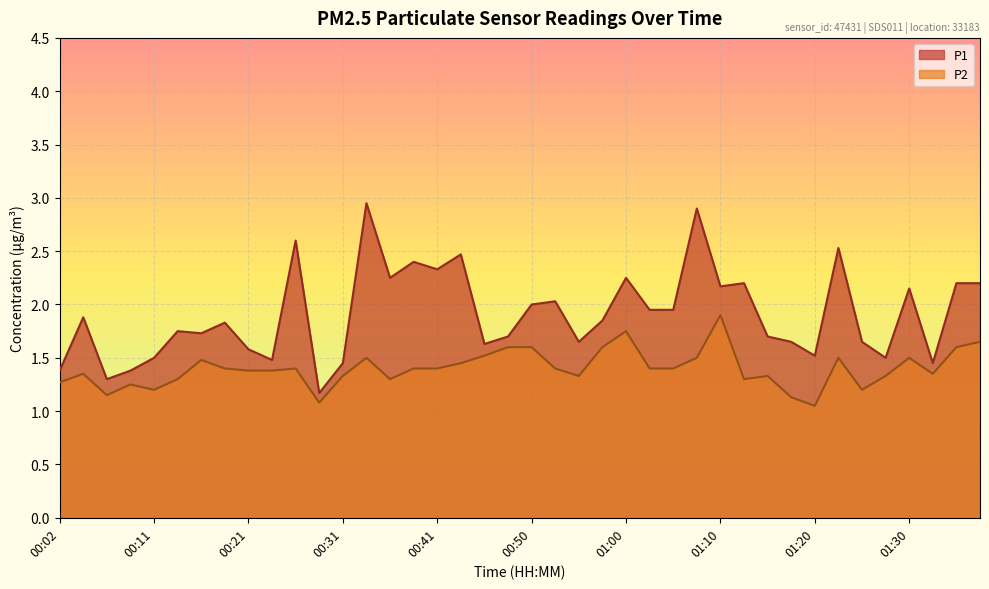

Reading left to right, extract all data points from this chart.

P1: 00:02=1.4	00:04=1.9	00:06=1.3	00:09=1.4	00:11=1.5	00:14=1.8	00:16=1.7	00:19=1.8	00:21=1.6	00:24=1.5	00:26=2.6	00:28=1.2	00:31=1.4	00:33=3.0	00:36=2.2	00:38=2.4	00:41=2.3	00:43=2.5	00:46=1.6	00:48=1.7	00:50=2.0	00:53=2.0	00:55=1.6	00:58=1.9	01:00=2.2	01:03=1.9	01:05=1.9	01:08=2.9	01:10=2.2	01:13=2.2	01:15=1.7	01:18=1.6	01:20=1.5	01:23=2.5	01:25=1.6	01:27=1.5	01:30=2.1	01:32=1.4	01:35=2.2	01:37=2.2
P2: 00:02=1.3	00:04=1.4	00:06=1.1	00:09=1.2	00:11=1.2	00:14=1.3	00:16=1.5	00:19=1.4	00:21=1.4	00:24=1.4	00:26=1.4	00:28=1.1	00:31=1.3	00:33=1.5	00:36=1.3	00:38=1.4	00:41=1.4	00:43=1.4	00:46=1.5	00:48=1.6	00:50=1.6	00:53=1.4	00:55=1.3	00:58=1.6	01:00=1.8	01:03=1.4	01:05=1.4	01:08=1.5	01:10=1.9	01:13=1.3	01:15=1.3	01:18=1.1	01:20=1.1	01:23=1.5	01:25=1.2	01:27=1.3	01:30=1.5	01:32=1.4	01:35=1.6	01:37=1.6